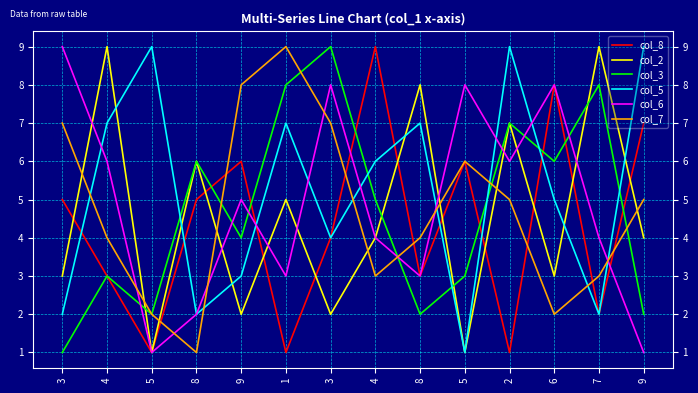

What is the value of the col_6 point at the 5th from the left?

5